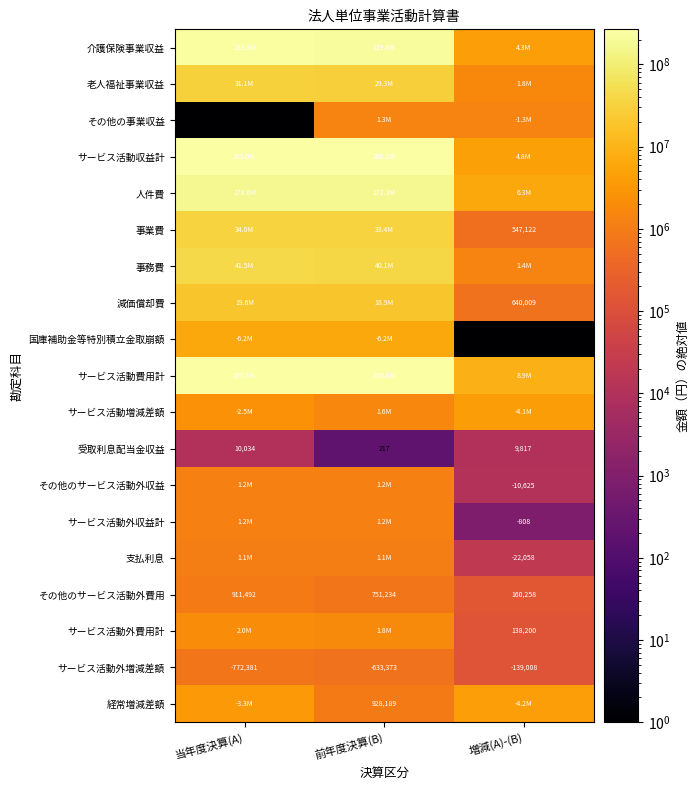

What is the total value across all series at 当年度決算(A)?

1090236585